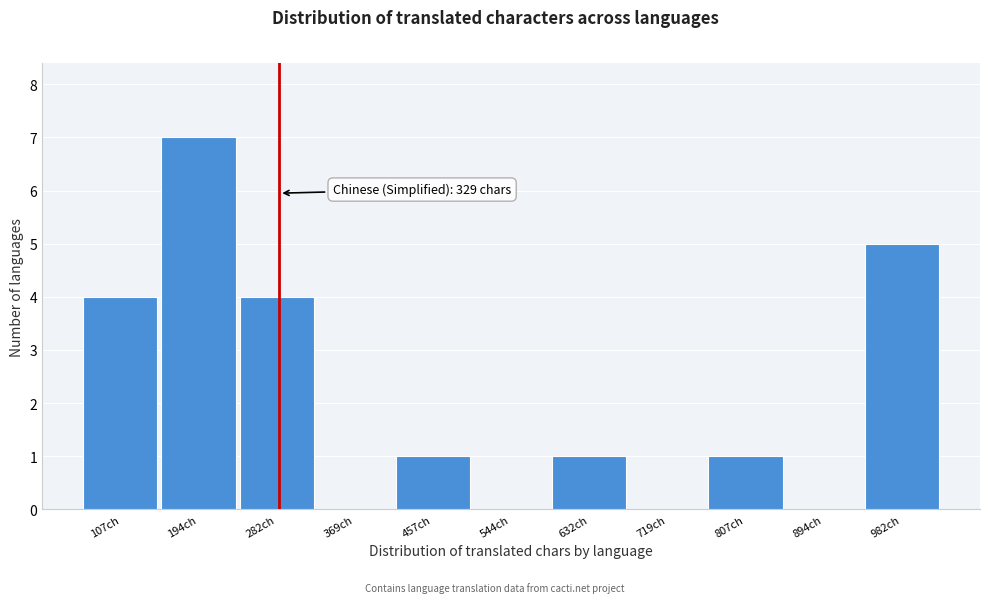

Reading left to right, extract all data points from this chart.

107ch=4	194ch=7	282ch=4	369ch=0	457ch=1	544ch=0	632ch=1	719ch=0	807ch=1	894ch=0	982ch=5